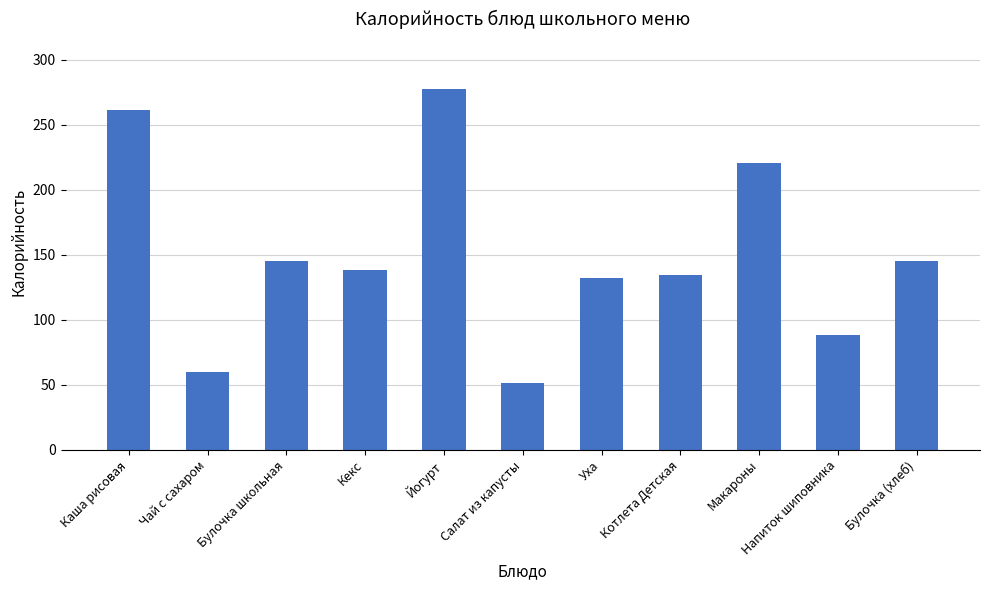

Reading right to left, extract all data points from this chart.

145.0	88.0	220.5	134.0	132.0	51.4	277.0	138.0	145.0	60.0	261.0